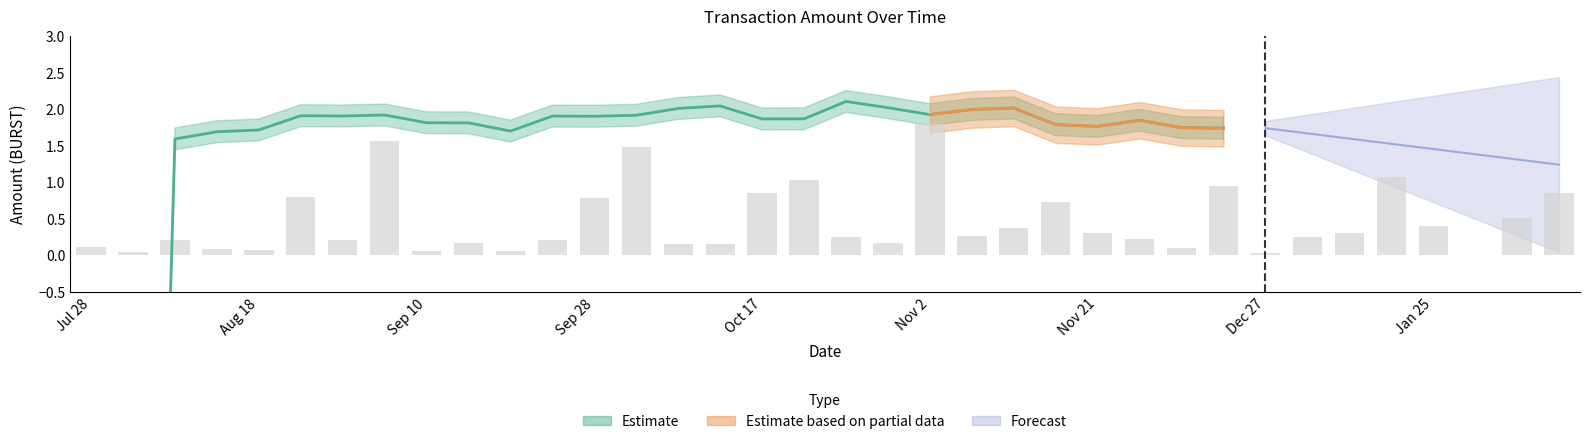

Rank the categories by value from highest to lowest.

2018-11-02, 2018-09-06, 2018-10-03, 2019-01-21, 2018-10-21, 2018-12-23, 2018-10-17, 2019-02-25, 2018-08-29, 2018-09-28, 2018-11-17, 2019-02-20, 2019-01-25, 2018-11-11, 2018-11-21, 2019-01-04, 2018-11-06, 2018-12-31, 2018-10-25, 2018-11-25, 2018-09-02, 2018-07-17, 2018-09-25, 2018-09-16, 2018-10-28, 2018-10-07, 2018-10-14, 2018-07-28, 2018-11-29, 2018-08-24, 2018-08-18, 2018-09-21, 2018-09-10, 2018-07-23, 2018-12-27, 2019-01-31